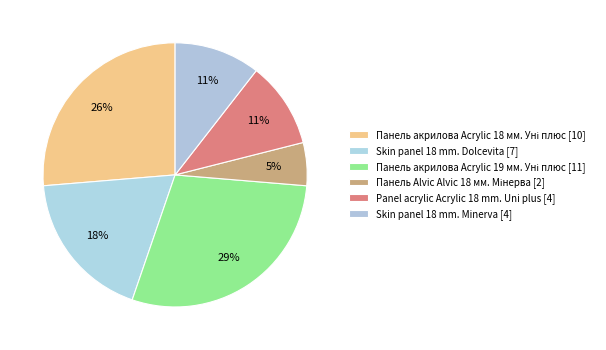

To the nearest percent, what is the difference between the largest and smallest slice percentages?

24%